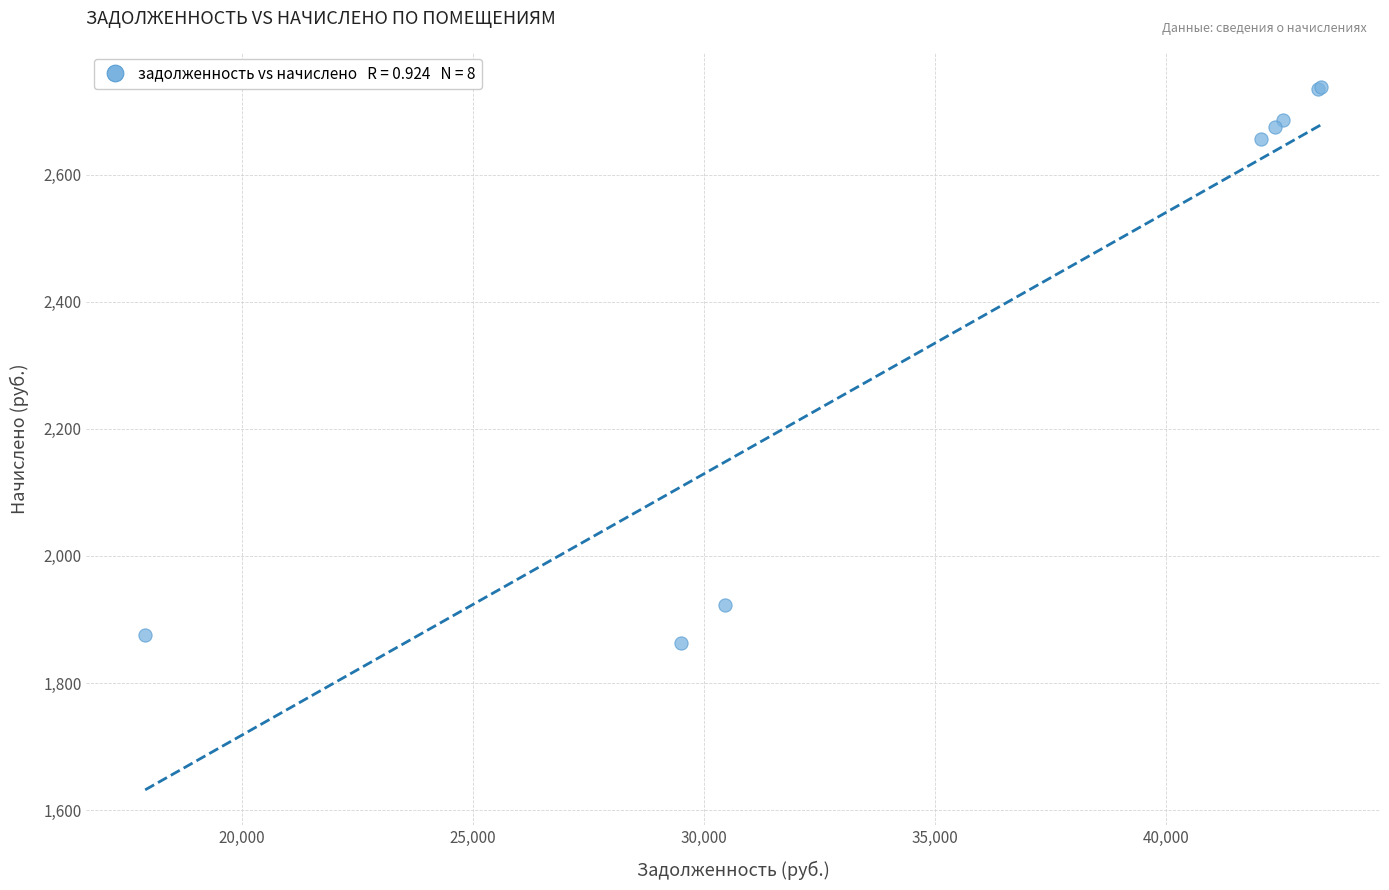

What Y value in the scatter plot is closest to 2300?

2656.1